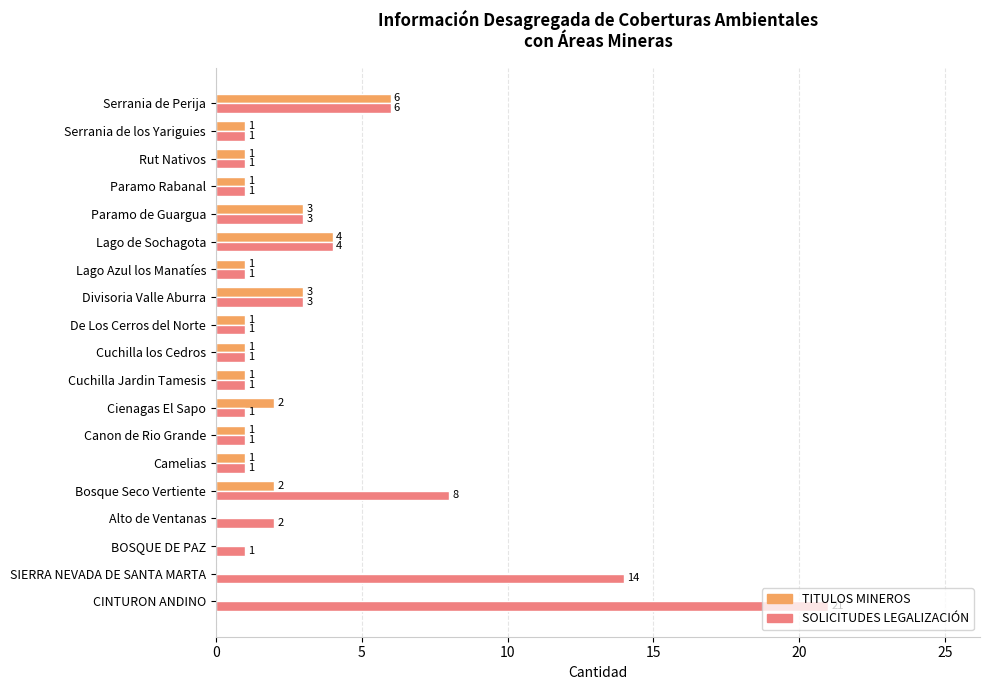

What is the sum of all TITULOS MINEROS values?

29